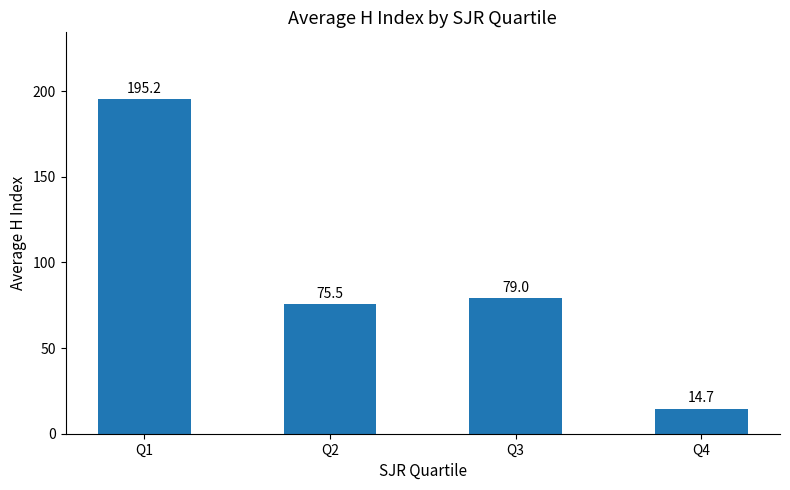

Are the bars grouped side by side (vs. stacked)?

No